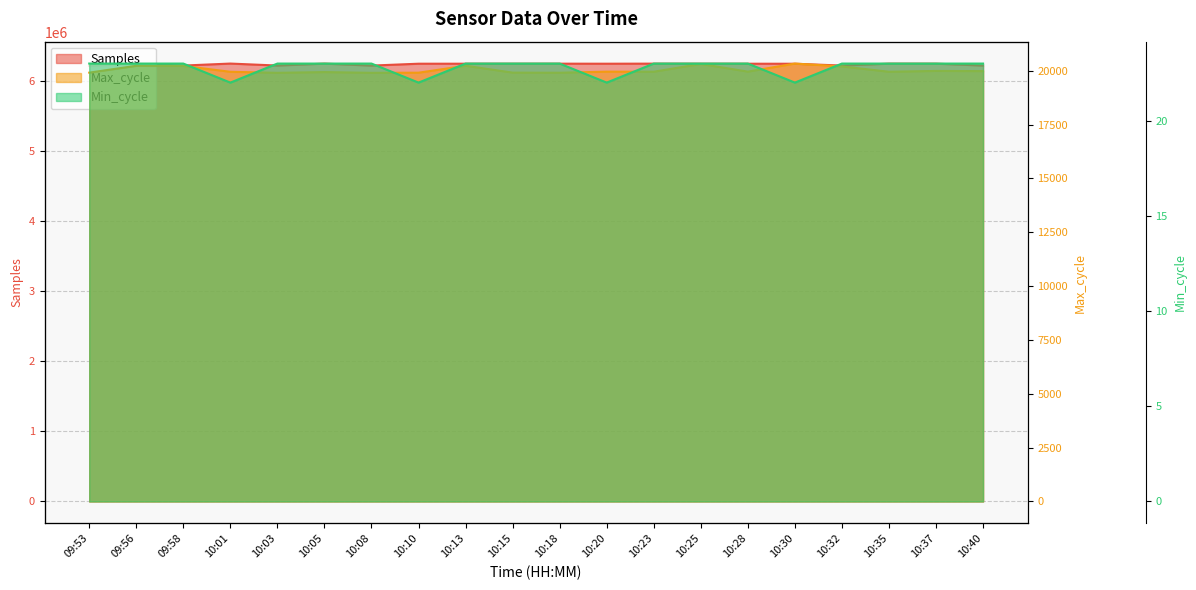

Which has a higher value, 10:35 or 10:25?

10:35